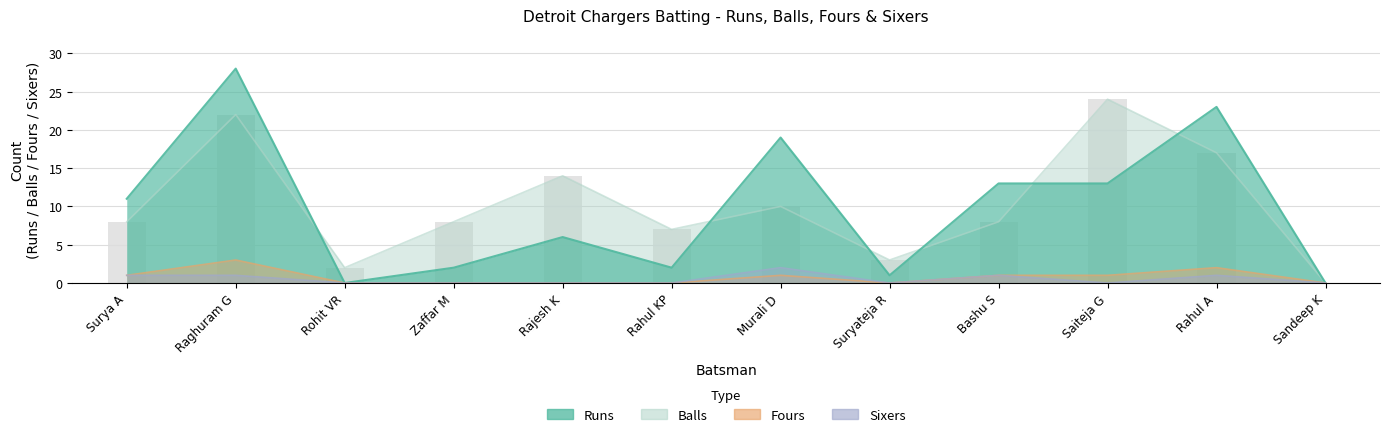

What is the difference between the maximum and minimum values in the Fours series?

3